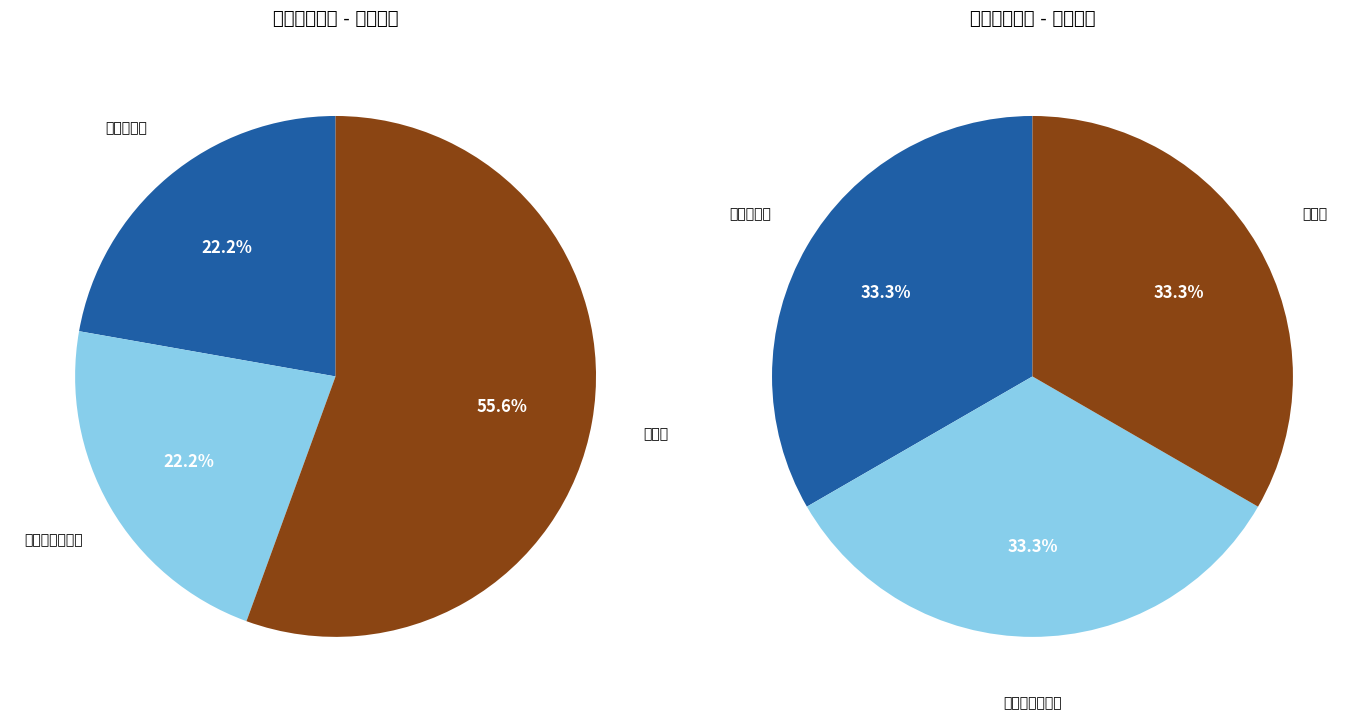

True or false: 护林员 accounts for 44% of the total.

False